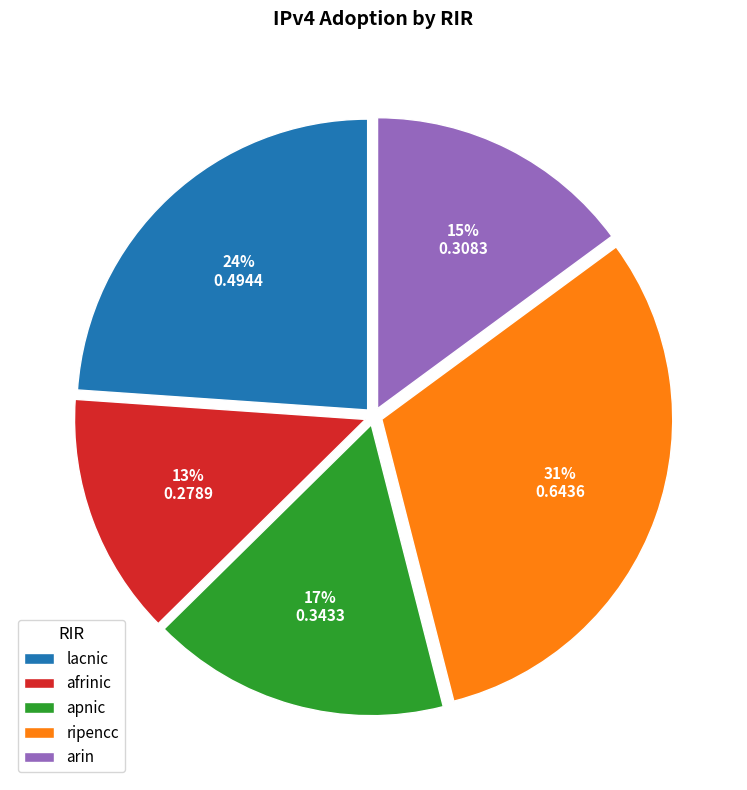

Rank the categories by value from lowest to highest.

afrinic, arin, apnic, lacnic, ripencc